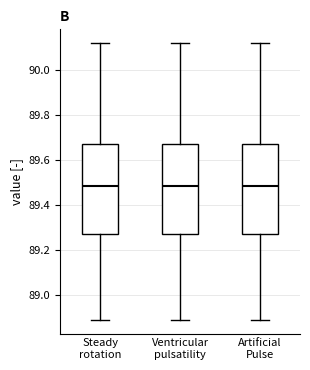

Reading left to right, read every box against the y-axis: the position of its median line, the range the box covers, and the ends of its whiskers. The values are not printed on the chart, so give them approximately, as read against the axis.

Steady rotation: median 89.48, box 89.28 to 89.68, whiskers 88.90 to 90.12
Ventricular pulsatility: median 89.48, box 89.28 to 89.68, whiskers 88.90 to 90.12
Artificial Pulse: median 89.48, box 89.28 to 89.68, whiskers 88.90 to 90.12